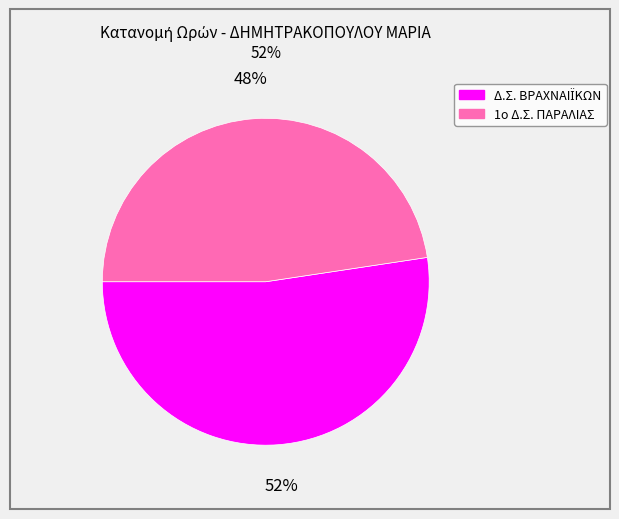

Which slice is the smallest?

1ο Δ.Σ. ΠΑΡΑΛΙΑΣ